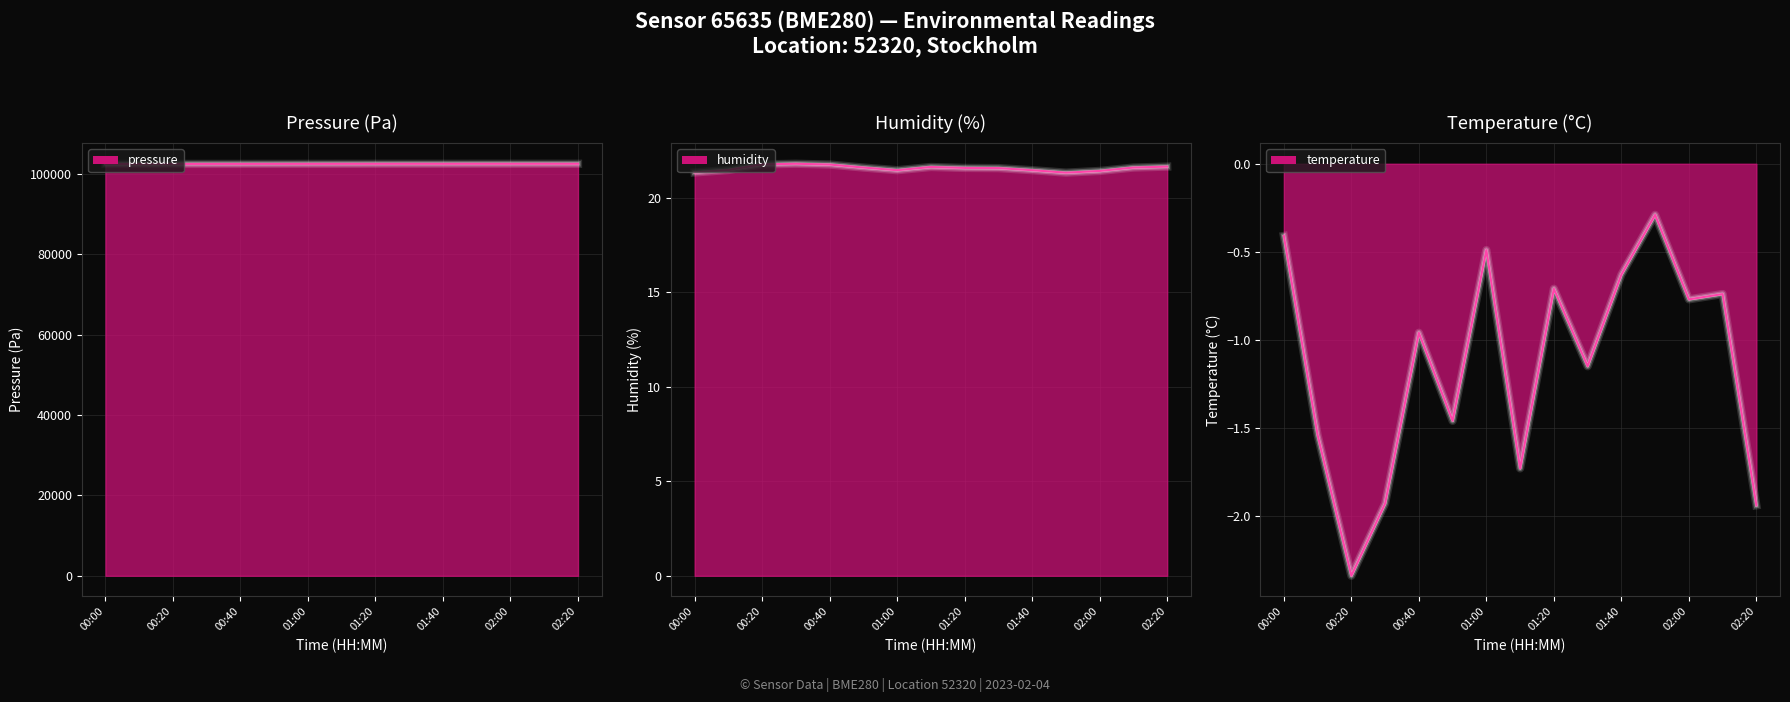

True or false: temperature and pressure cross at least once.

False